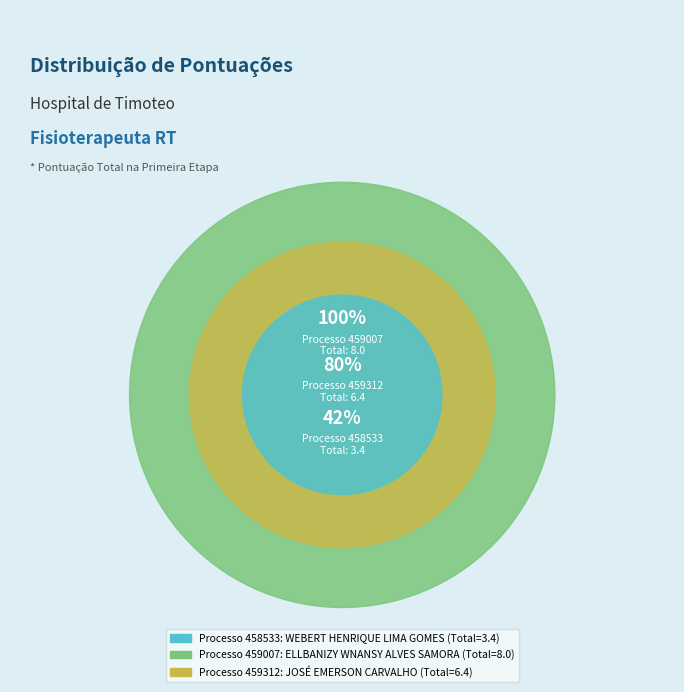

Does 459312 account for over 50% of the chart?

Yes